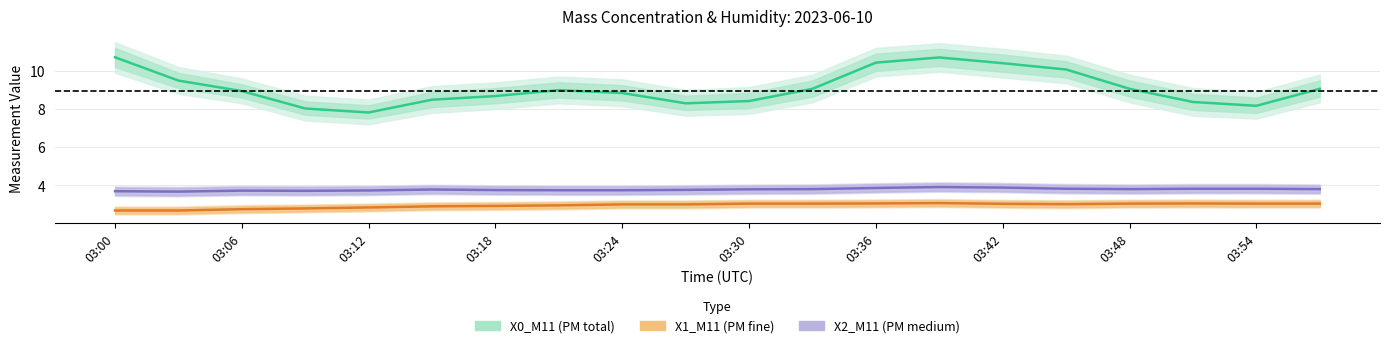

Does the chart display data point markers on the line(s)?

No